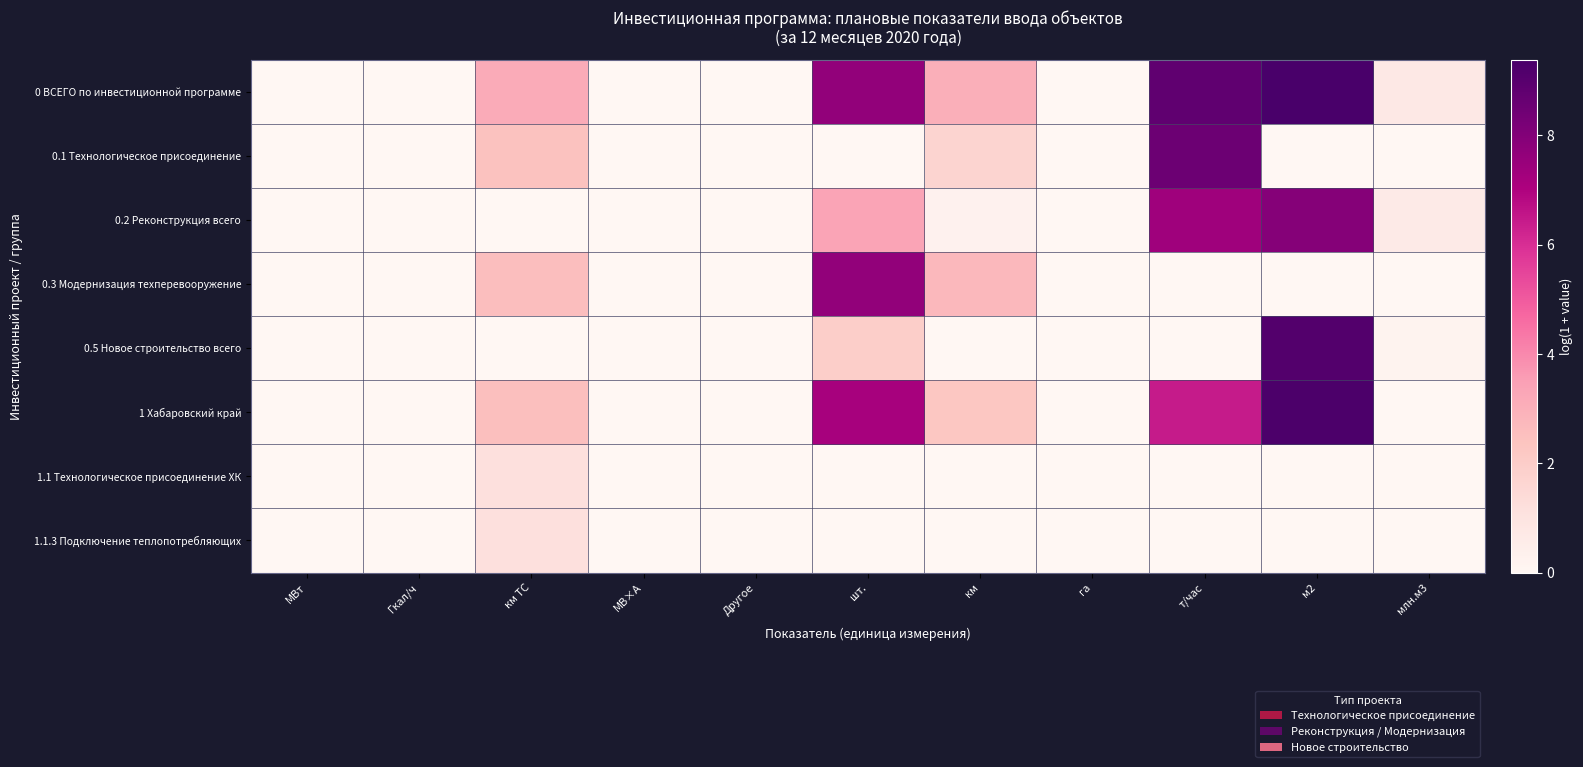

Reading left to right, what are all the values shown in this chart?

0 ВСЕГО по инвестиционной программе: МВт=0.0	Гкал/ч=0.0	км ТС=3.1	МВ×А=0.0	Другое=0.0	шт.=7.7	км=3.0	га=0.0	т/час=8.8	м2=9.4	млн.м3=0.8
0.1 Технологическое присоединение: МВт=0.0	Гкал/ч=0.0	км ТС=2.4	МВ×А=0.0	Другое=0.0	шт.=0.0	км=1.7	га=0.0	т/час=8.5	м2=0.0	млн.м3=0.0
0.2 Реконструкция всего: МВт=0.0	Гкал/ч=0.0	км ТС=0.0	МВ×А=0.0	Другое=0.0	шт.=3.4	км=0.3	га=0.0	т/час=7.4	м2=7.9	млн.м3=0.7
0.3 Модернизация техперевооружение: МВт=0.0	Гкал/ч=0.0	км ТС=2.6	МВ×А=0.0	Другое=0.0	шт.=7.6	км=2.7	га=0.0	т/час=0.0	м2=0.0	млн.м3=0.0
0.5 Новое строительство всего: МВт=0.0	Гкал/ч=0.0	км ТС=0.0	МВ×А=0.0	Другое=0.0	шт.=1.9	км=0.0	га=0.0	т/час=0.0	м2=9.1	млн.м3=0.2
1 Хабаровский край: МВт=0.0	Гкал/ч=0.0	км ТС=2.5	МВ×А=0.0	Другое=0.0	шт.=7.2	км=2.3	га=0.0	т/час=6.4	м2=9.3	млн.м3=0.0
1.1 Технологическое присоединение ХК: МВт=0.0	Гкал/ч=0.0	км ТС=1.2	МВ×А=0.0	Другое=0.0	шт.=0.0	км=0.0	га=0.0	т/час=0.0	м2=0.0	млн.м3=0.0
1.1.3 Подключение теплопотребляющих: МВт=0.0	Гкал/ч=0.0	км ТС=1.2	МВ×А=0.0	Другое=0.0	шт.=0.0	км=0.0	га=0.0	т/час=0.0	м2=0.0	млн.м3=0.0